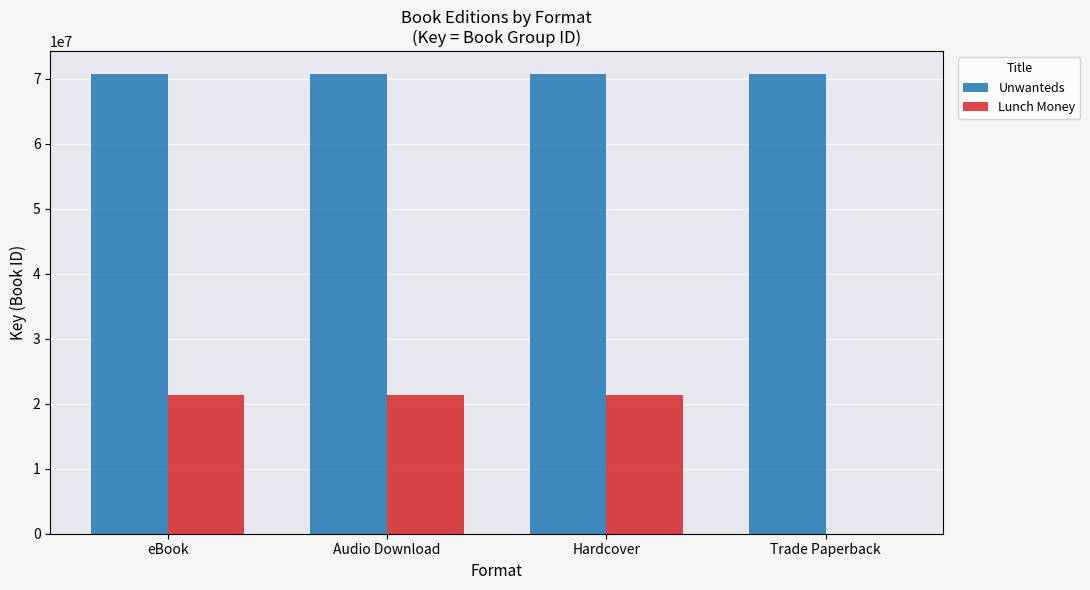

What is the total value across all series at eBook?

92030169